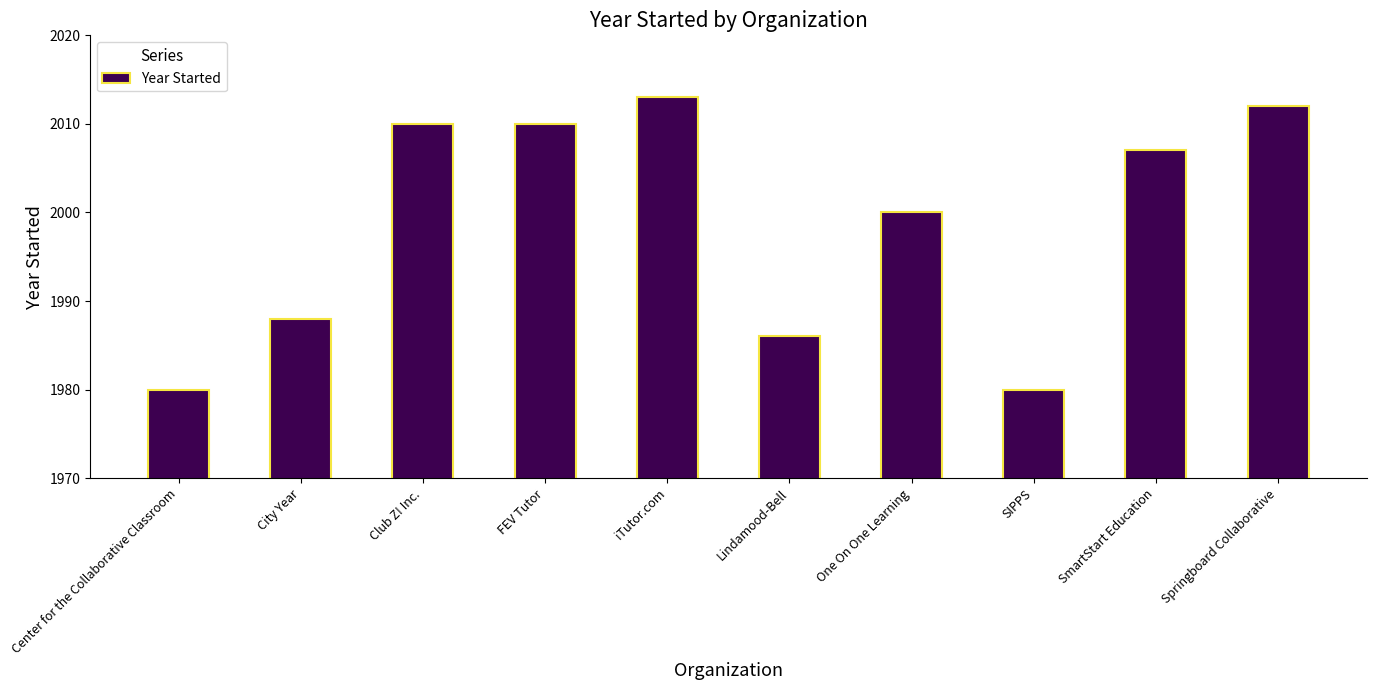

Reading right to left, transcribe all the data shown in this chart.

2012	2007	1980	2000	1986	2013	2010	2010	1988	1980